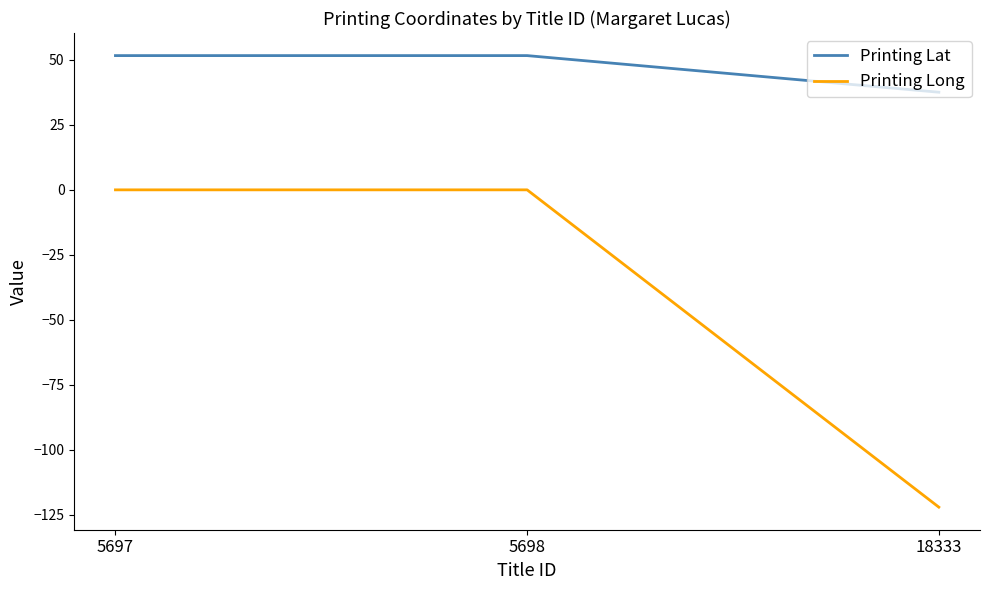

Is this an area chart (filled region under the line)?

No